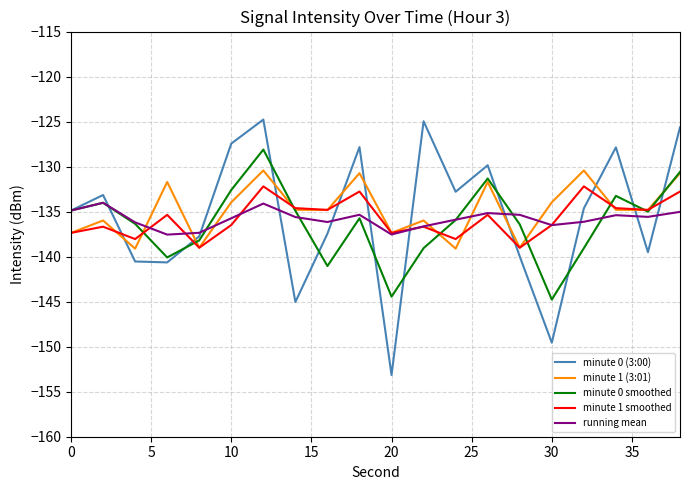

What are all the series names shown in the legend?

minute 0 (3:00), minute 1 (3:01), minute 0 smoothed, minute 1 smoothed, running mean